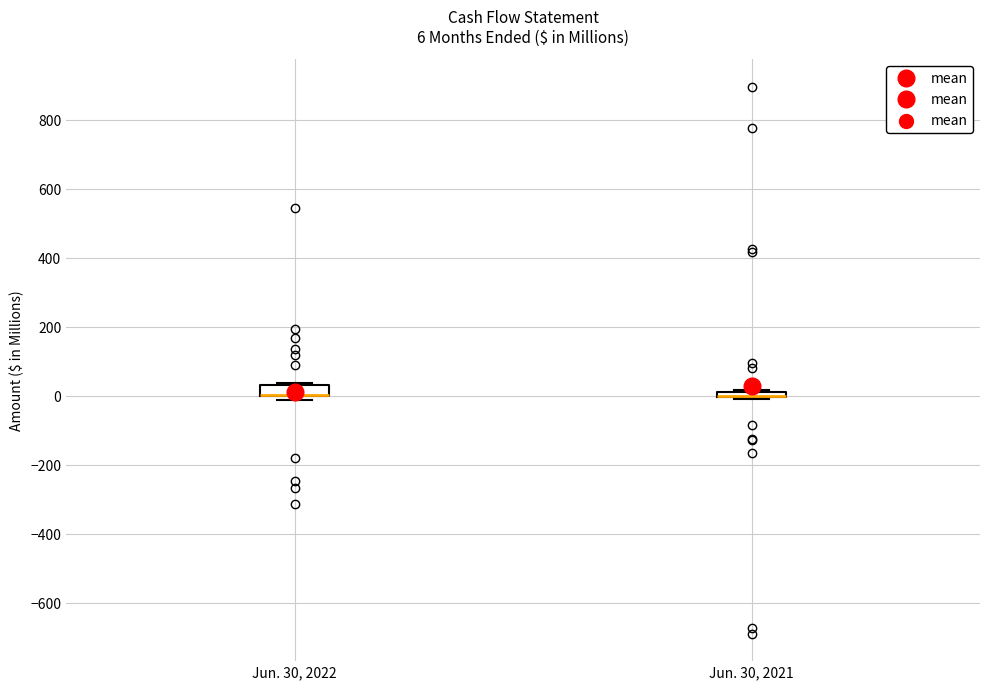

Which box is the tallest, from its lower edge to its upper edge?

Jun. 30, 2022